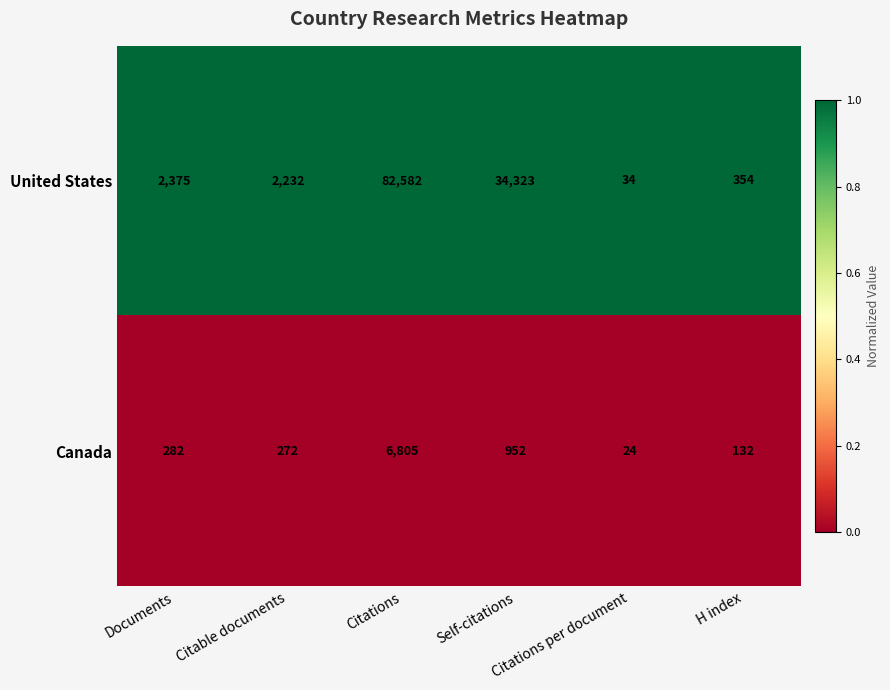

What is the maximum value shown in the chart?

82582